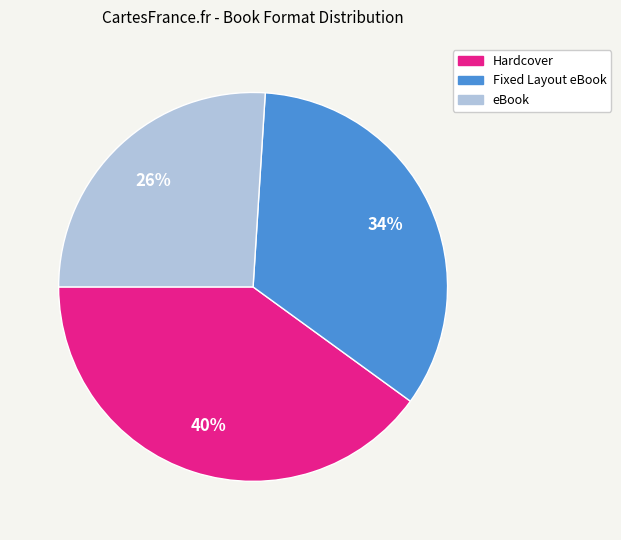

Which has a higher value, Hardcover or Fixed Layout eBook?

Hardcover